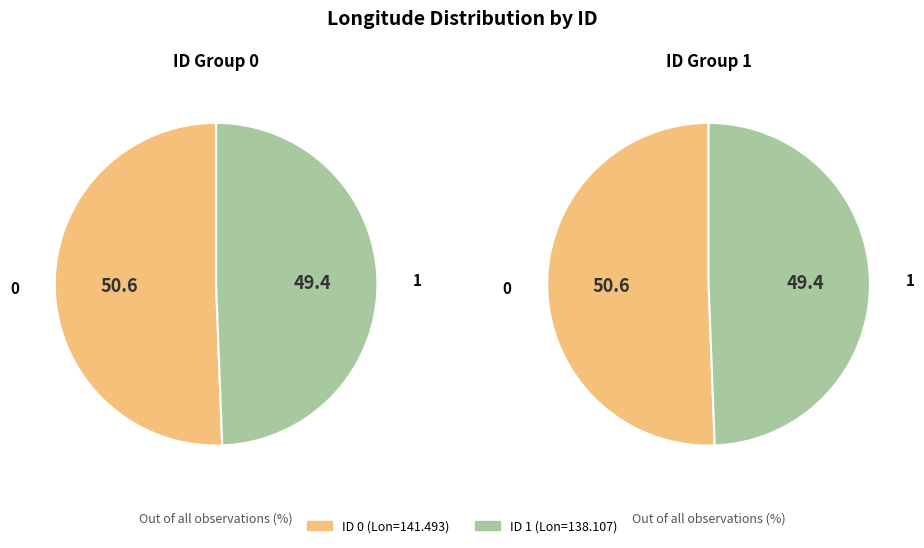

What percentage is the 0 slice, to the nearest percent?

51%